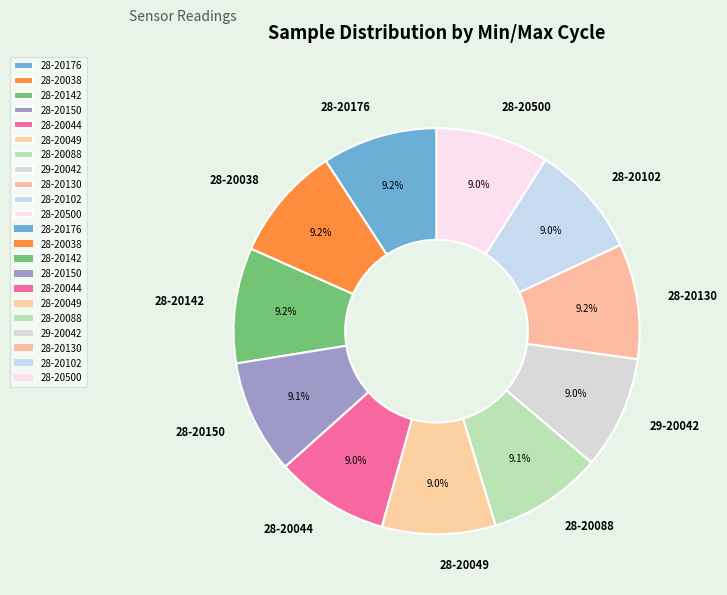

To the nearest percent, what is the average slice percentage?

9%